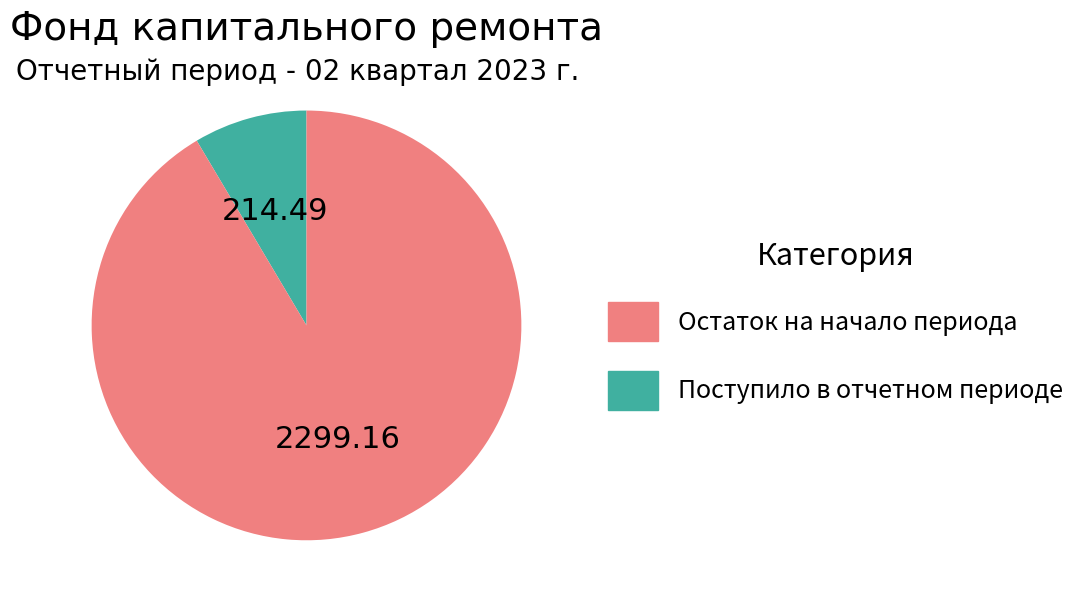

How many segments does this pie chart have?

2